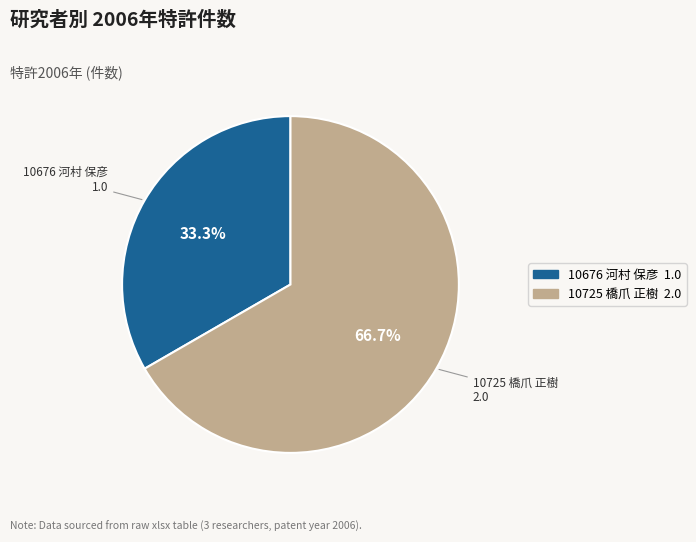

Is there a majority slice in this chart?

Yes